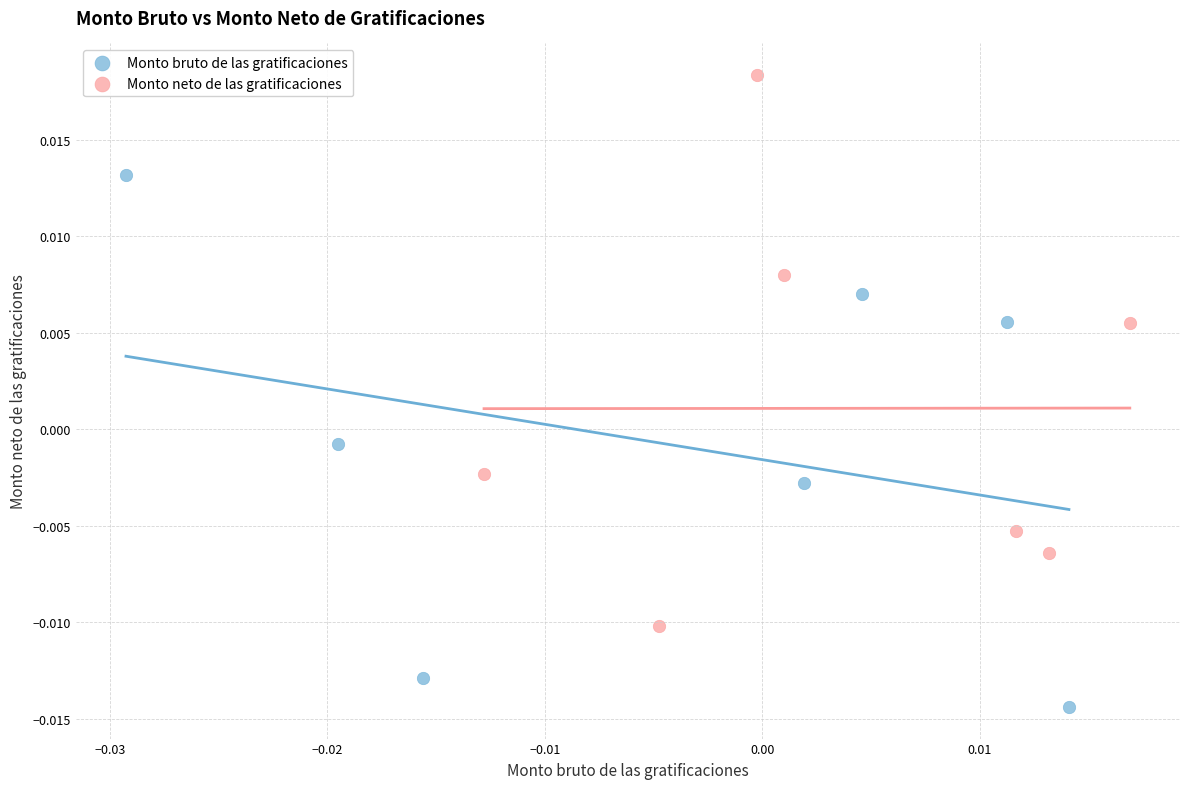

Which series reaches the maximum Y coordinate?

Monto neto de las gratificaciones